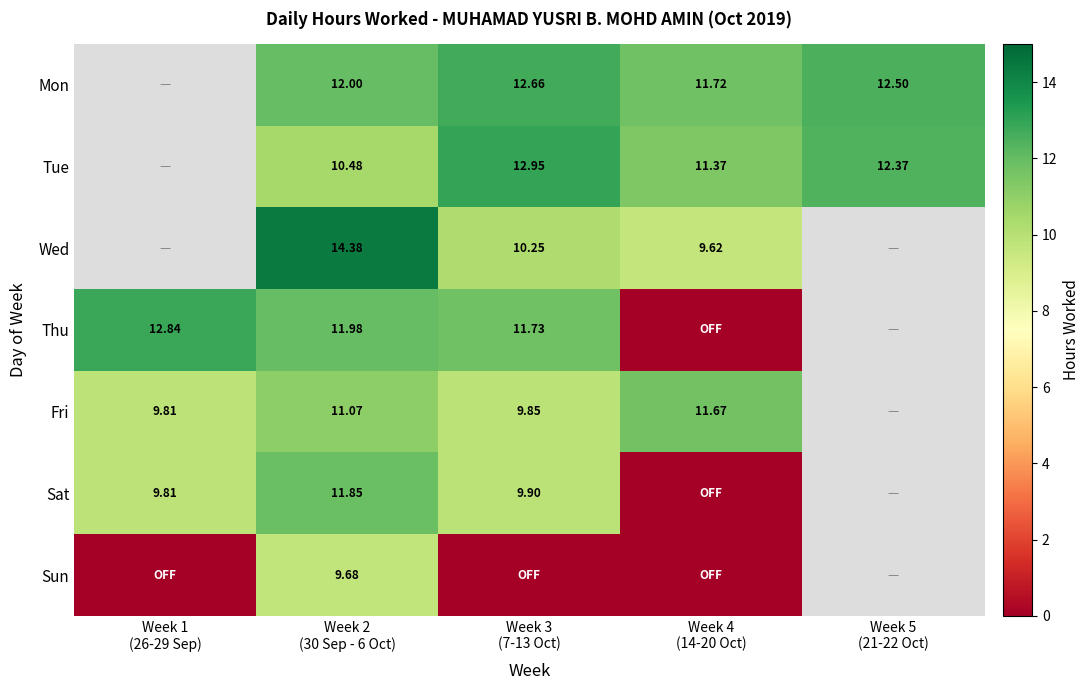

What is the spread (max minus min) of values at Week 2
(30 Sep - 6 Oct)?

4.7